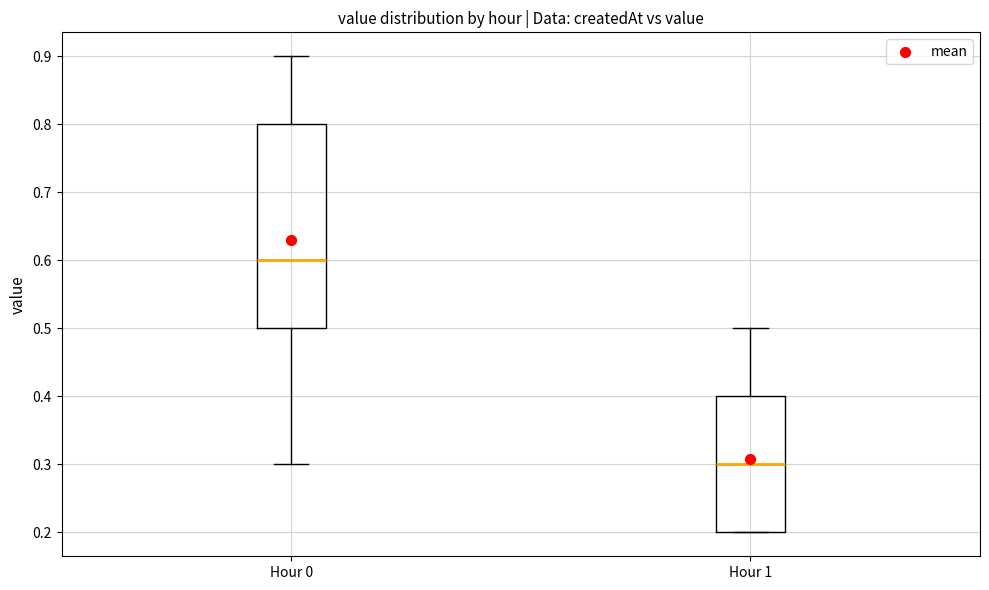

Where is the lower edge of the box for Hour 0 on the y-axis? The values are not printed on the chart, so give them approximately, as read against the axis.

0.5